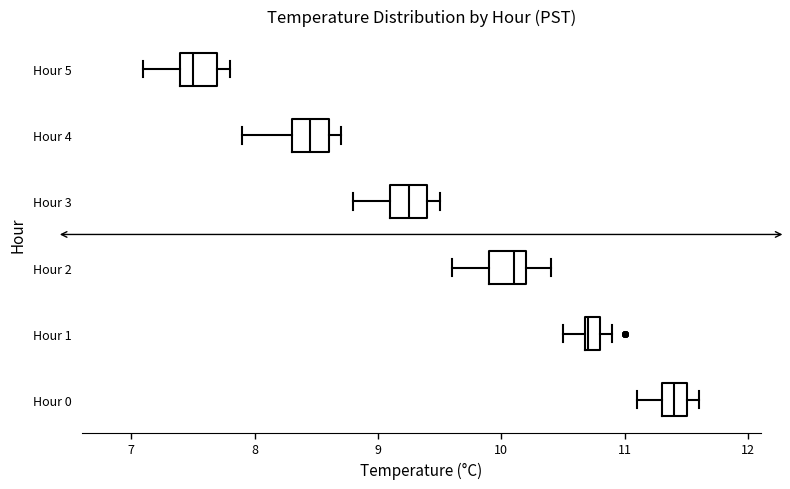

Which box's median line is the furthest to the left?

Hour 5